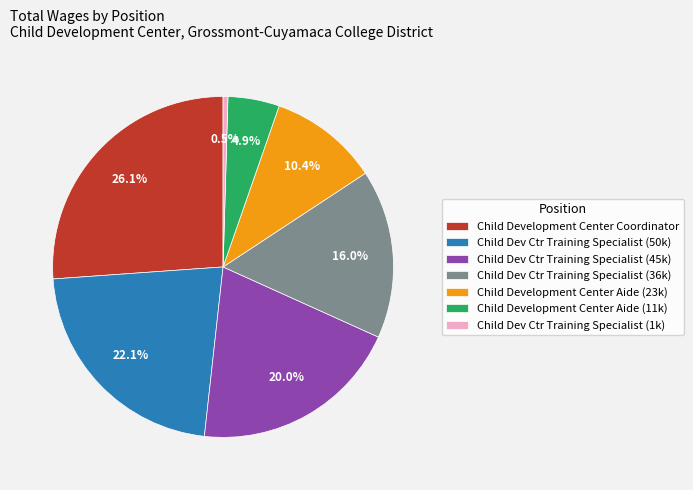

Count the number of slices in the pie.

7